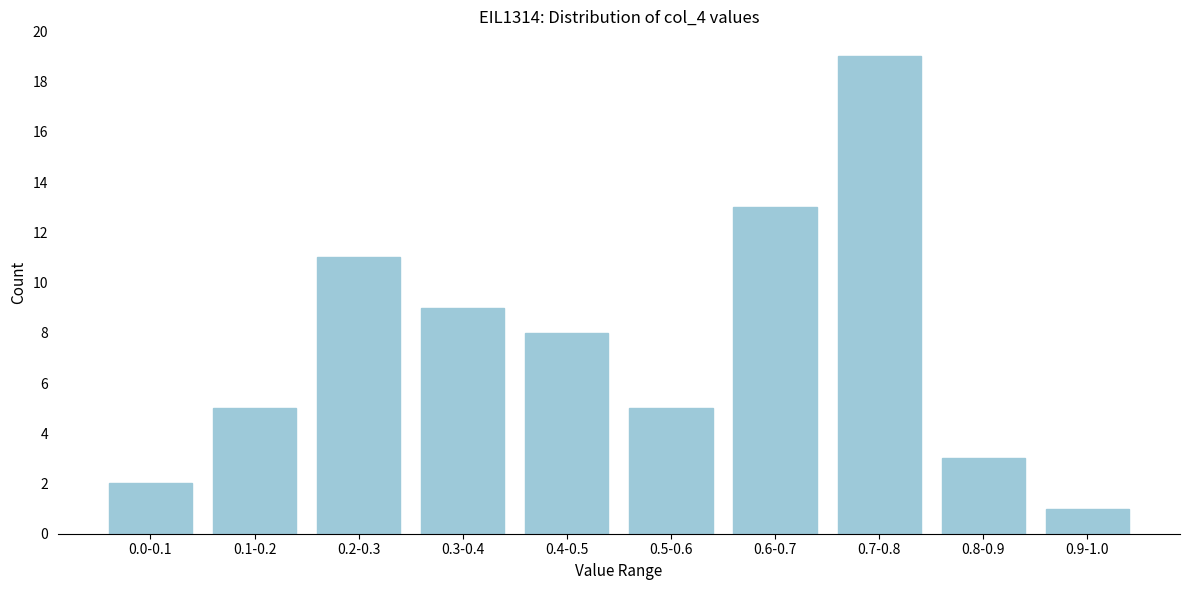

Reading right to left, list all the values displayed in this chart.

0.9-1.0=1	0.8-0.9=3	0.7-0.8=19	0.6-0.7=13	0.5-0.6=5	0.4-0.5=8	0.3-0.4=9	0.2-0.3=11	0.1-0.2=5	0.0-0.1=2